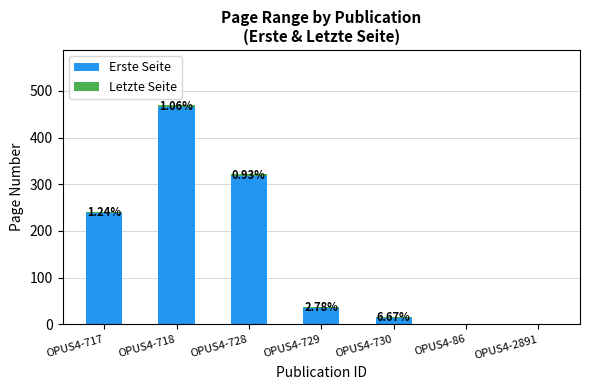

At which category is the sum across all series the highest?

OPUS4-718